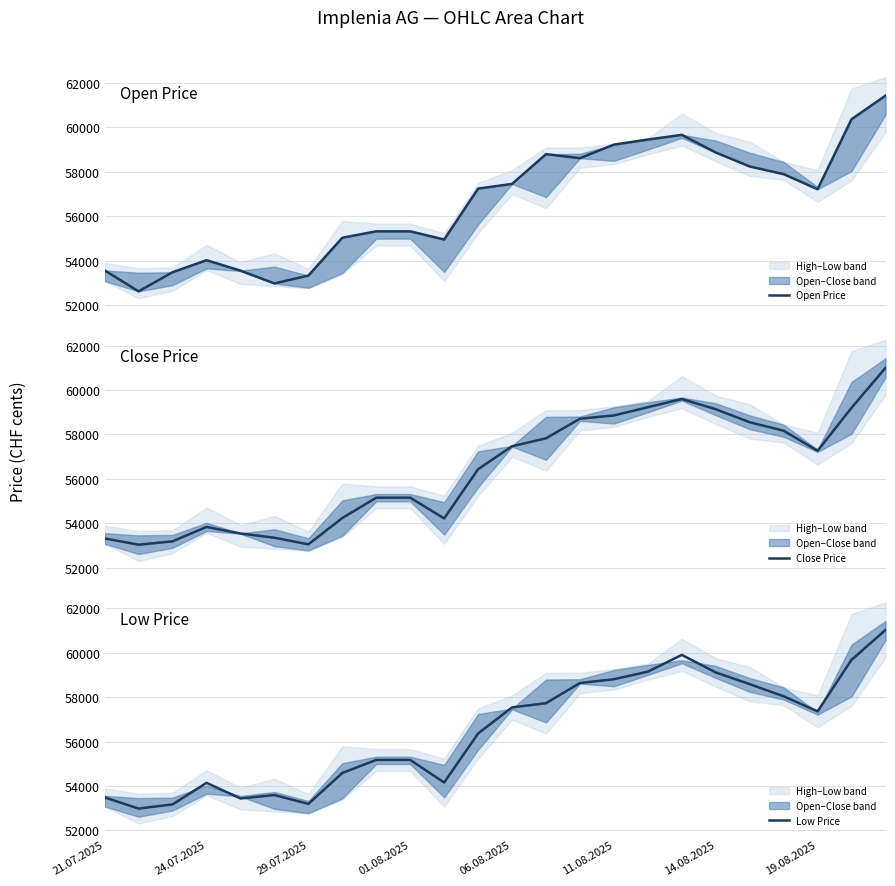

What is the value of the Open Price point at the 15th from the left?

58613.0